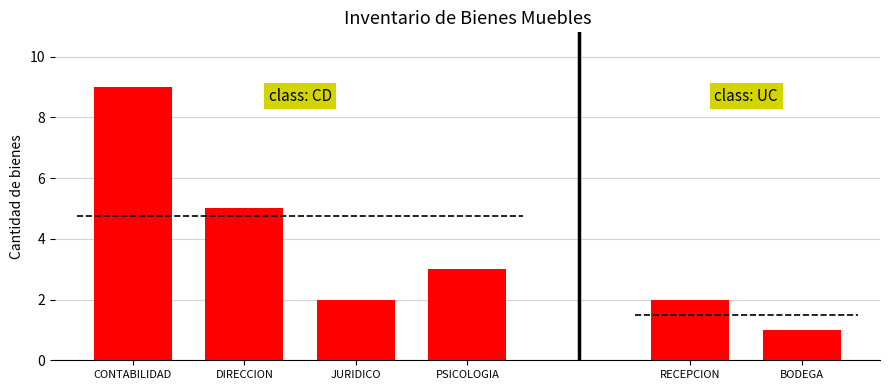

What is the label of the 4th bar from the left?

PSICOLOGIA